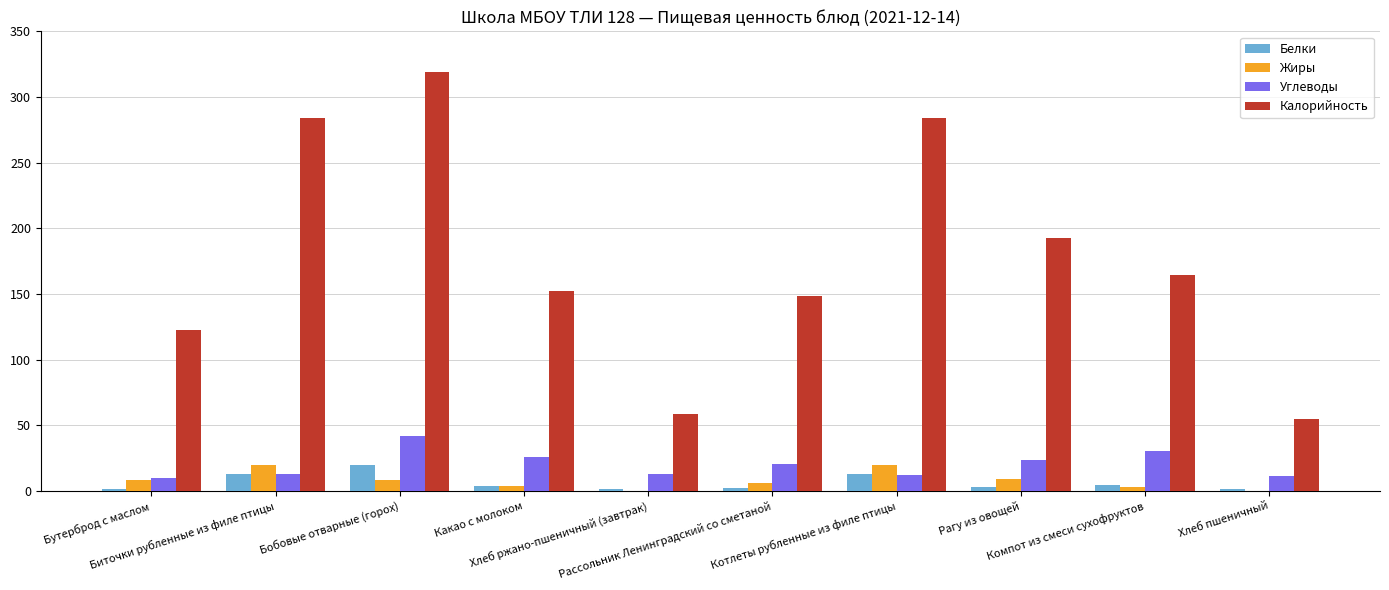

What is the maximum value for Калорийность?

318.8